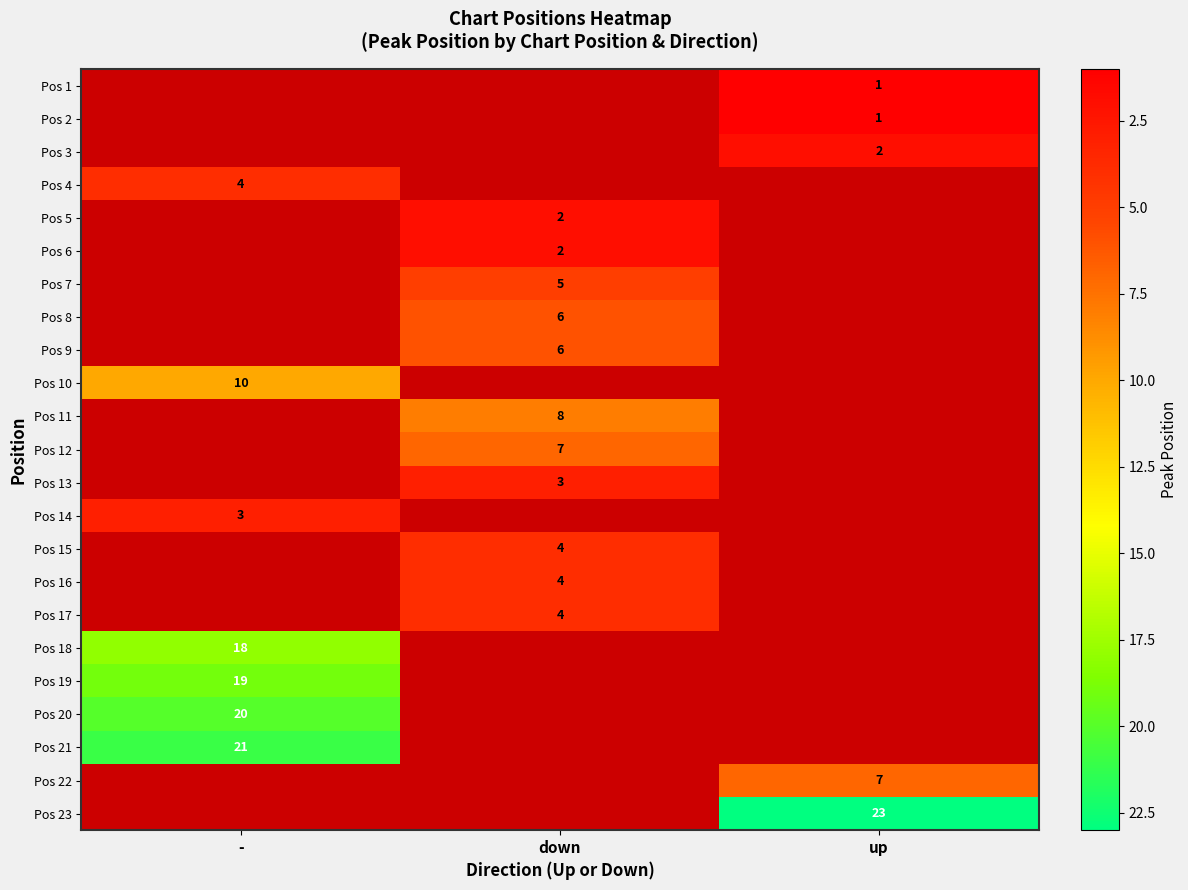

The Pos 5 series shows 0 at down. True or false?

False